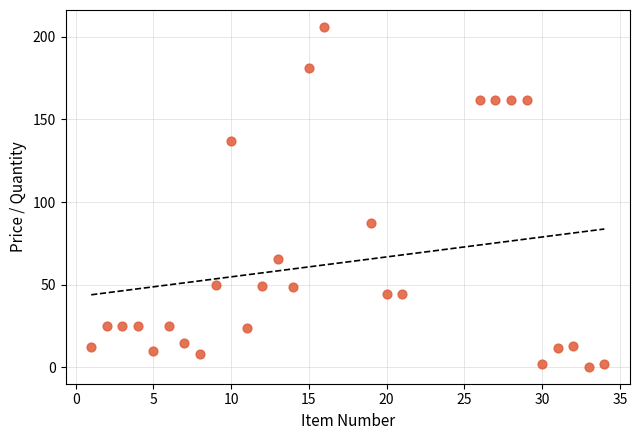

What Y value in the scatter plot is closest to 103?

87.2